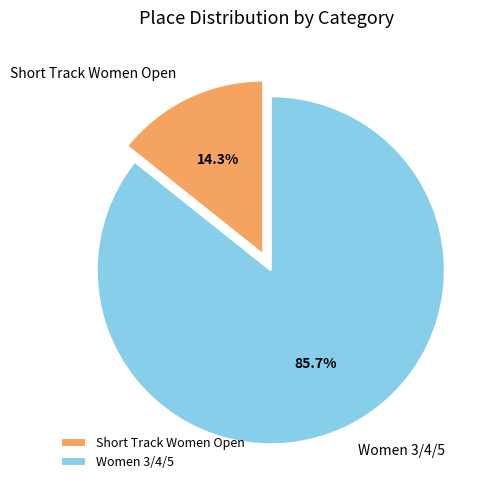

How many segments does this pie chart have?

2